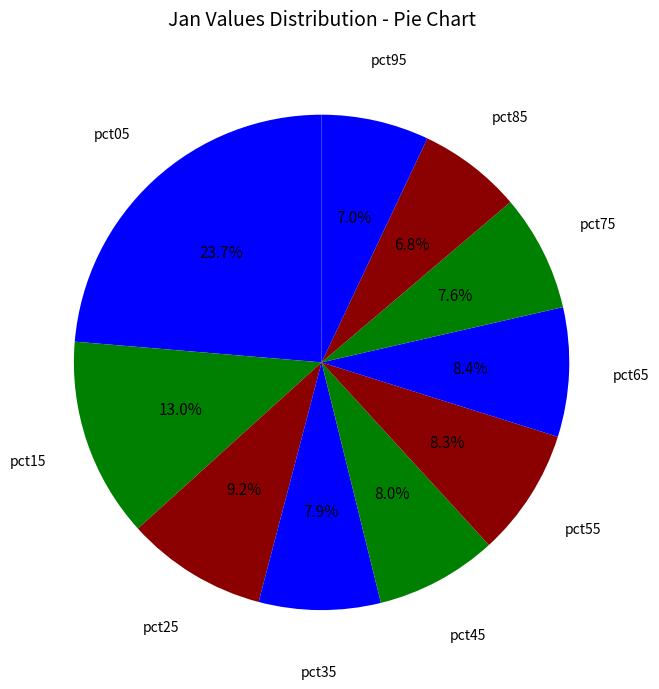

The pct55 slice represents 23% of the pie. True or false?

False